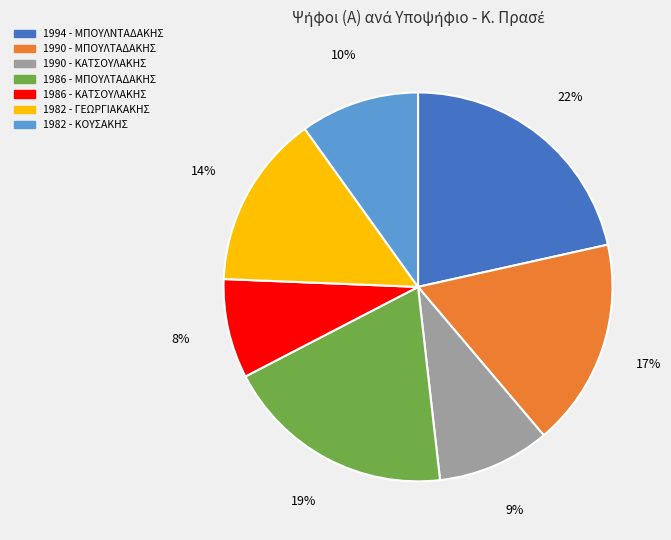

How many segments does this pie chart have?

7